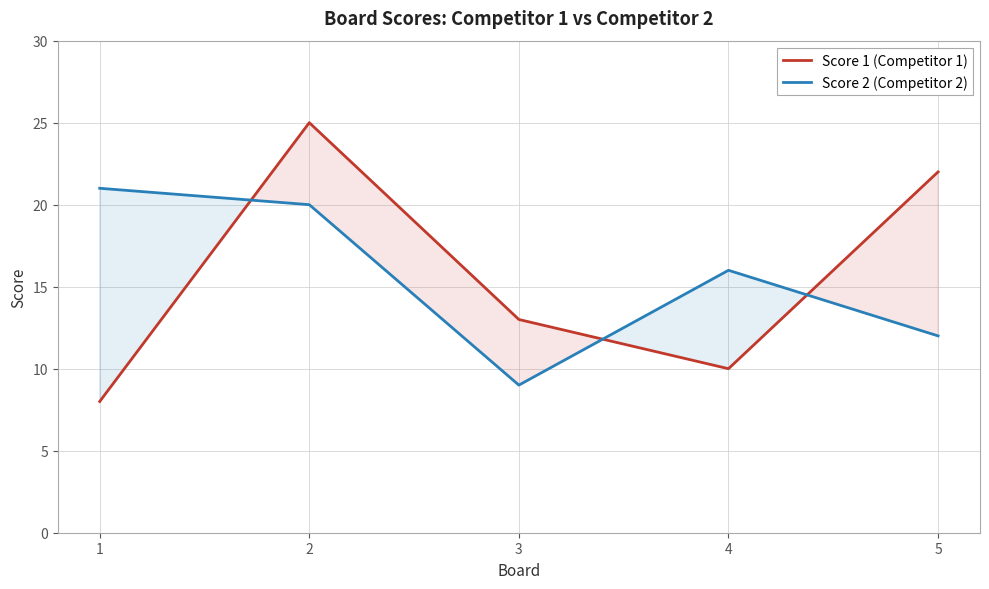

Is it true that Score 1 (Competitor 1) equals 42 at 2?

False